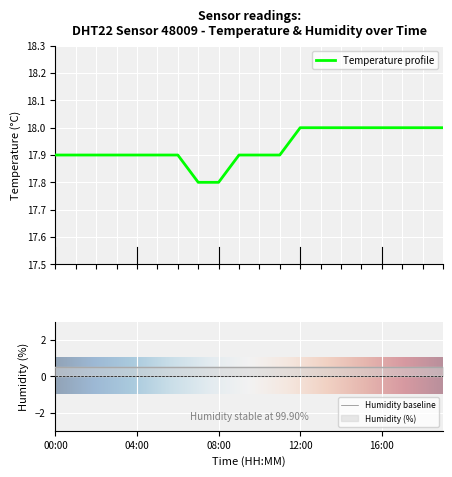

The chart shows a value of 17.9 at 02:00. True or false?

True